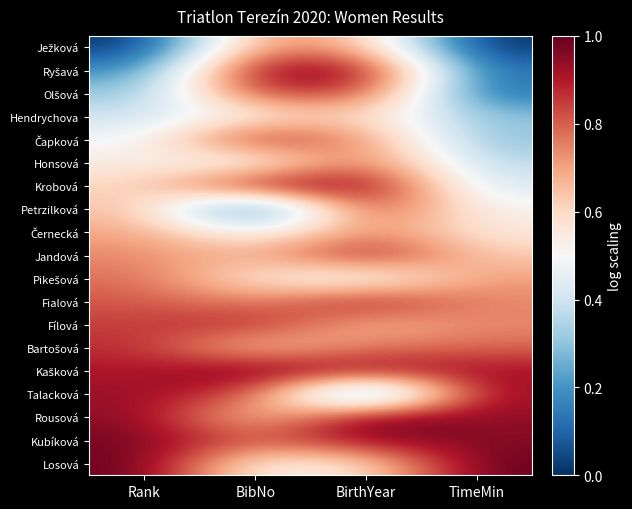

Rank the series at BibNo from lowest to highest value.

Petrzilková, Honsová, Černecká, Losová, Hendrychova, Pikešová, Rousová, Bartošová, Jandová, Fialová, Ježková, Kubíková, Talacková, Olšová, Fílová, Čapková, Krobová, Ryšavá, Kašková